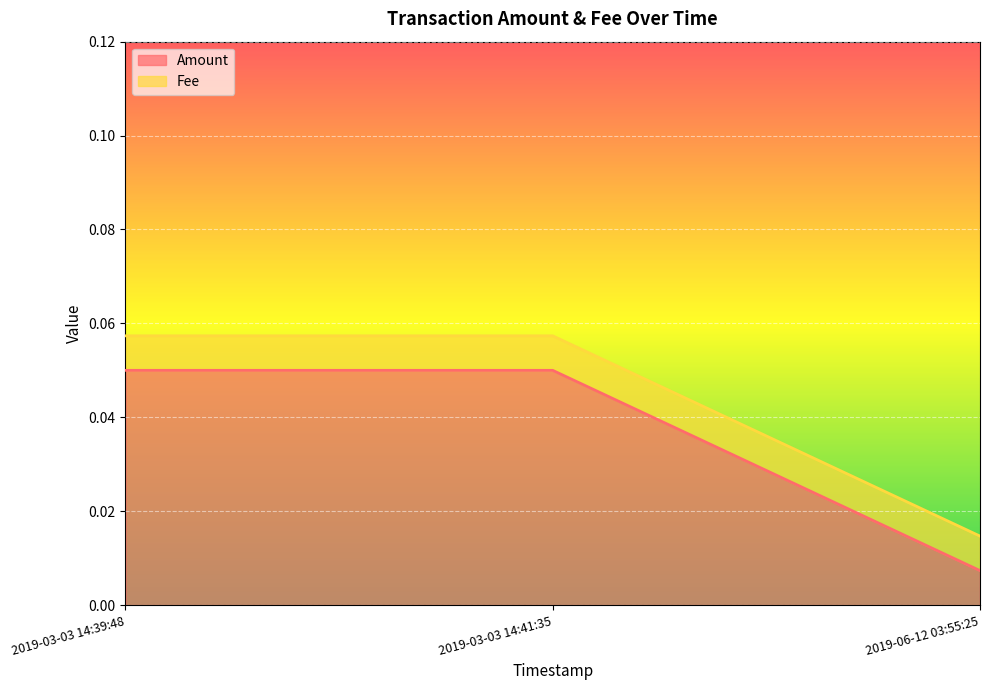

Reading left to right, extract all data points from this chart.

0.1	0.1	0.0